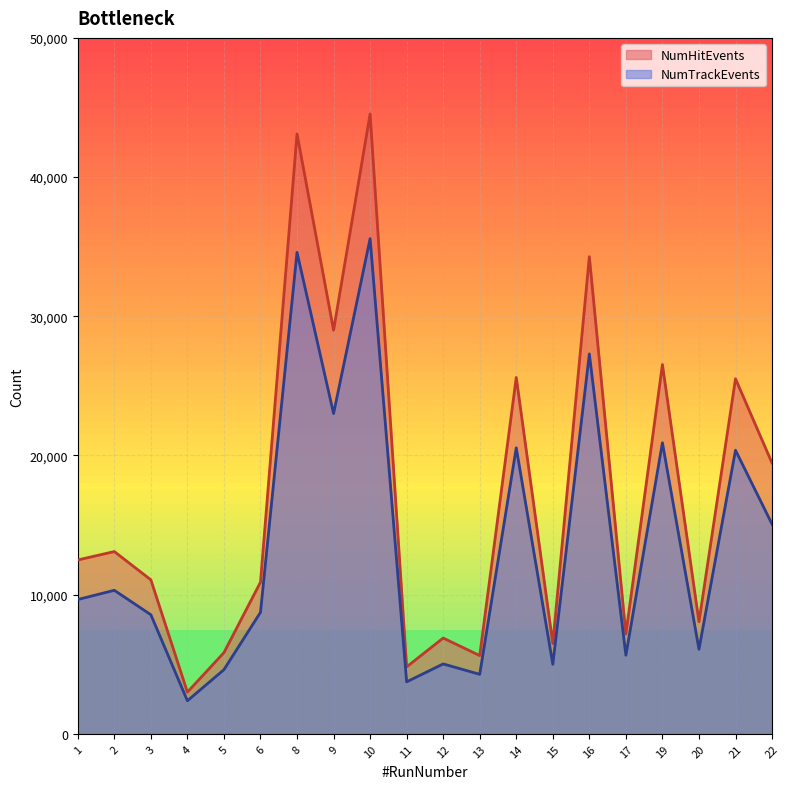

Reading right to left, what are all the values shown in this chart?

NumHitEvents: 19455	25508	8050	26529	7173	34280	6488	25603	5622	6880	4810	44532	29001	43104	10891	5831	2994	11064	13094	12490
NumTrackEvents: 15062	20372	6074	20911	5646	27294	4994	20549	4275	5021	3733	35579	23009	34594	8727	4609	2375	8555	10310	9648